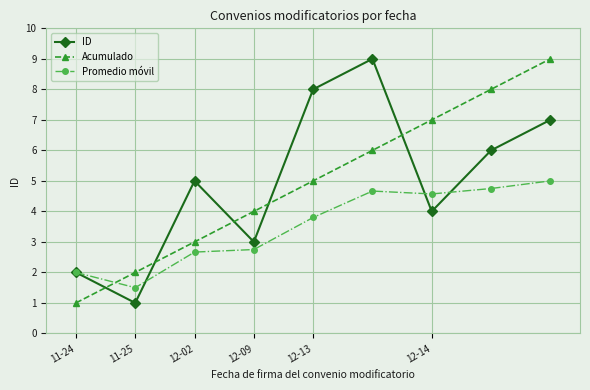

What is the highest value of the ID series?

9.0